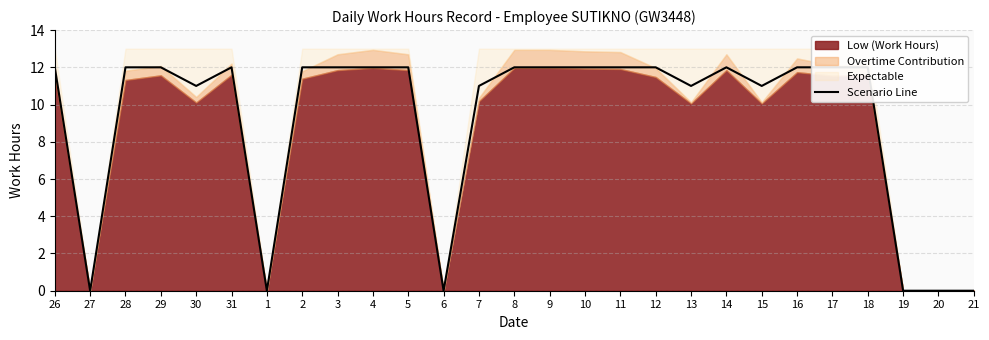

What is the label of the 9th point from the right?

13